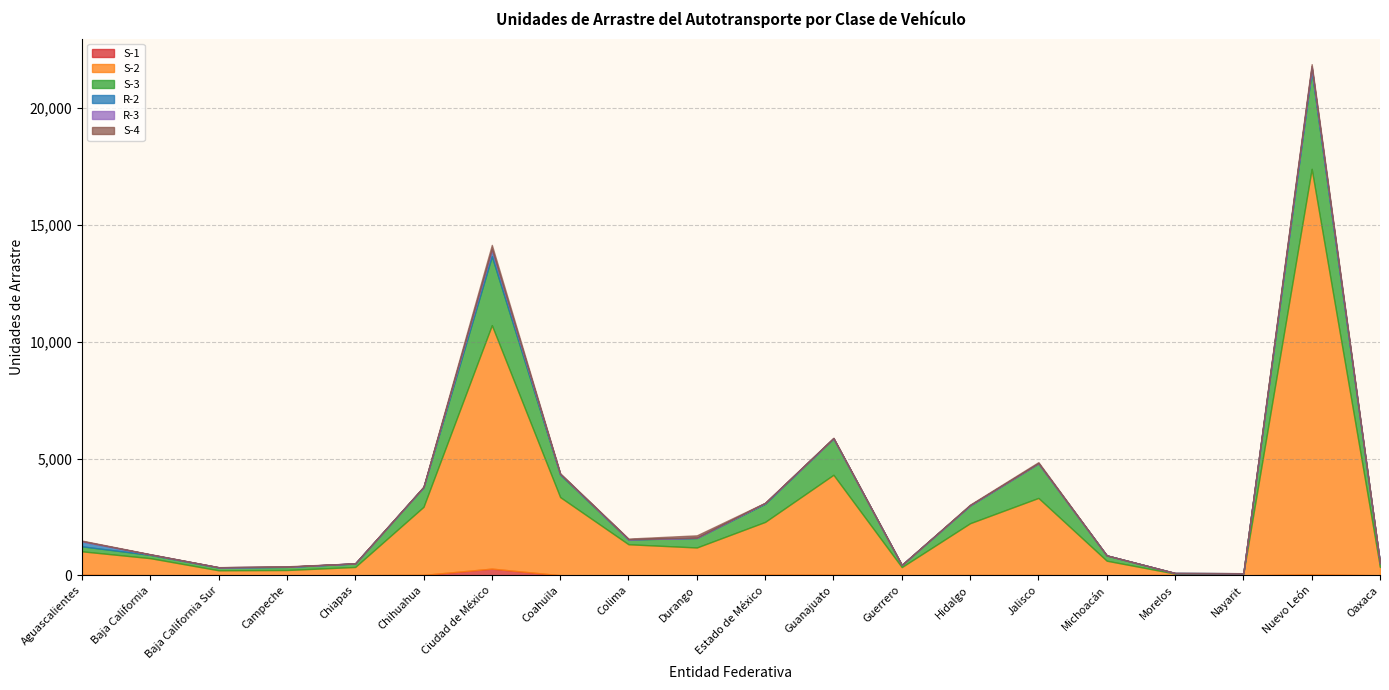

In S-1, how many points are lower than both neighbors (excluding endpoints)?

6